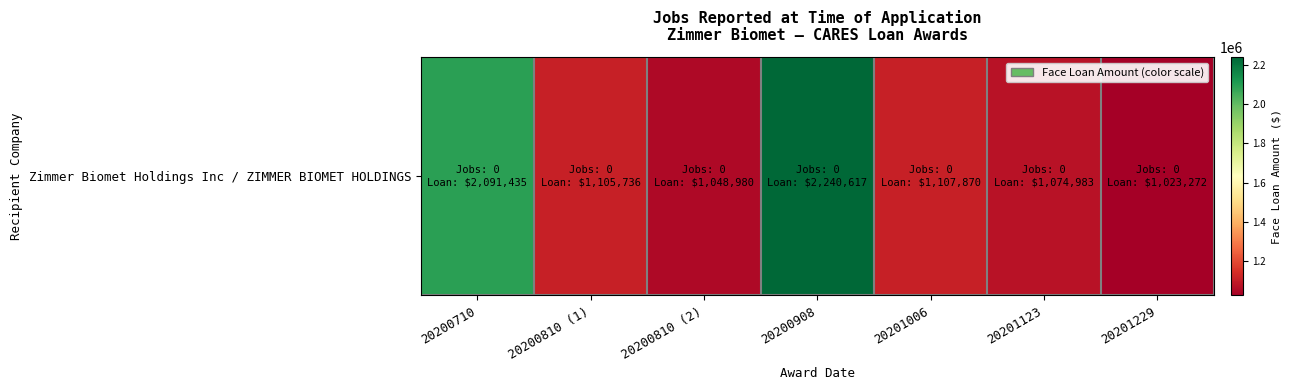

How many data points are above 1105736?

3